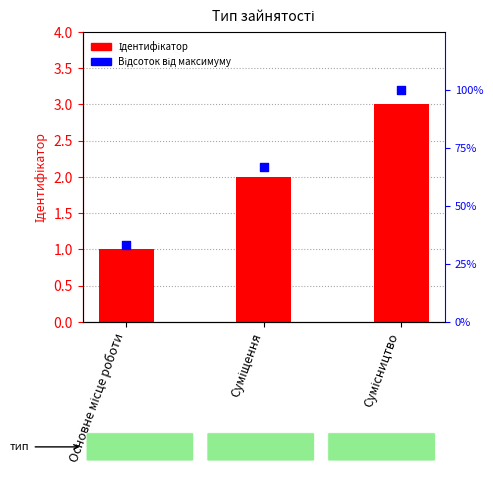

What are all the series names shown in the legend?

Ідентифікатор, Відсоток від максимуму